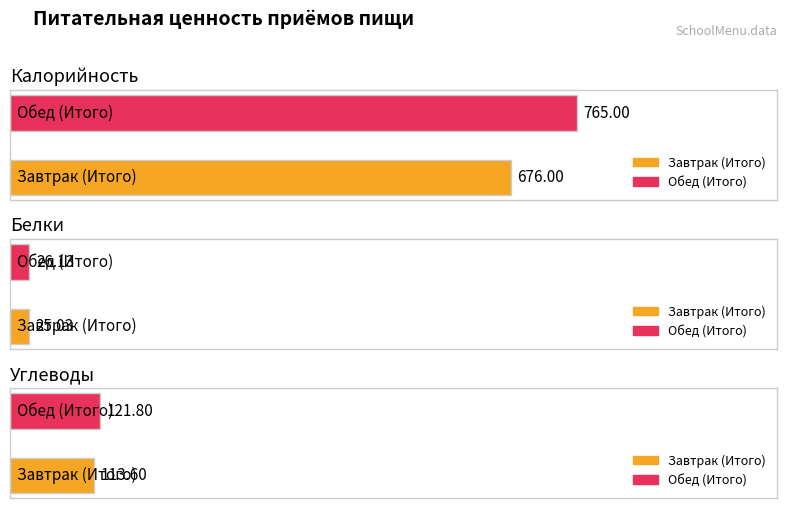

Is the value of Углеводы at Завтрак (Итого) greater than the value of Калорийность at Обед (Итого)?

No